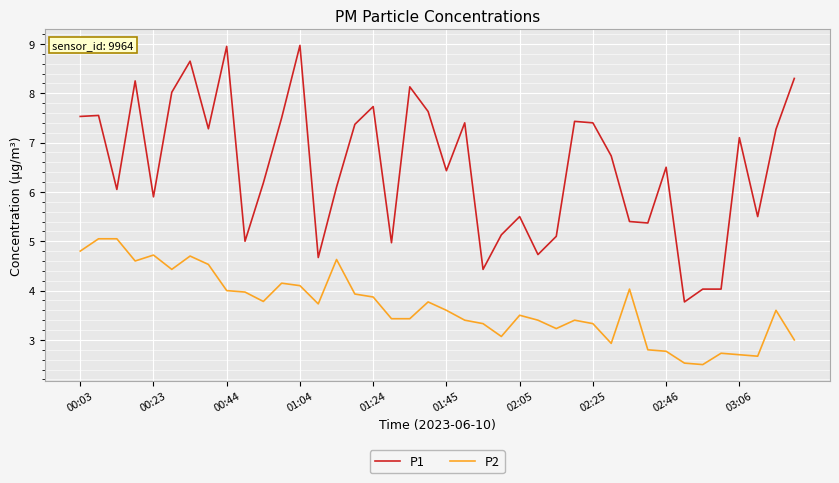

What is the maximum value for P1?

9.0